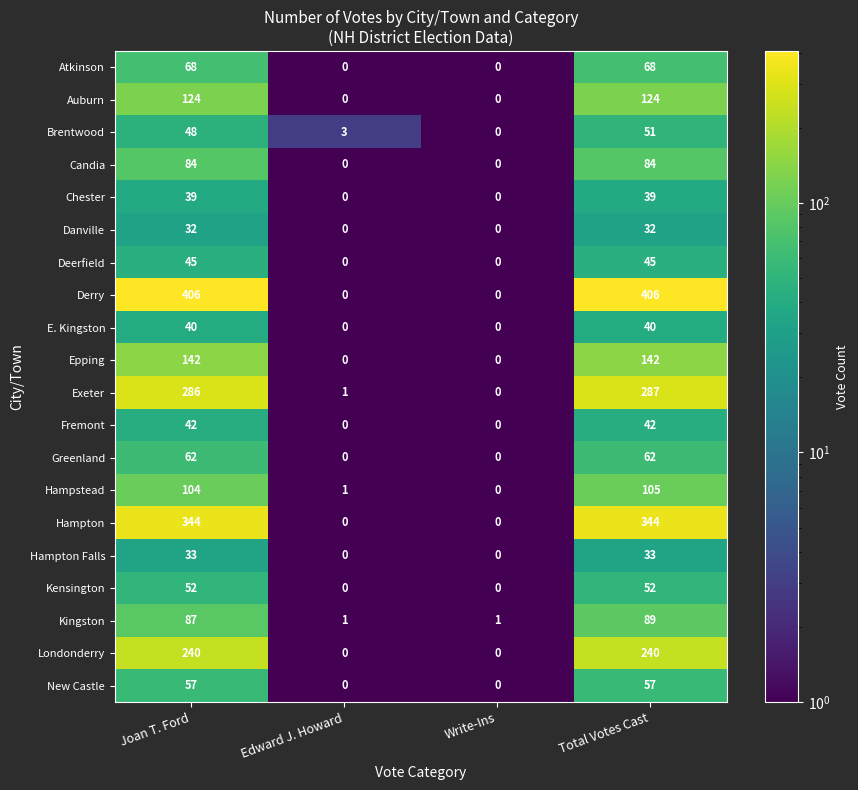

What is the maximum value shown in the chart?

406